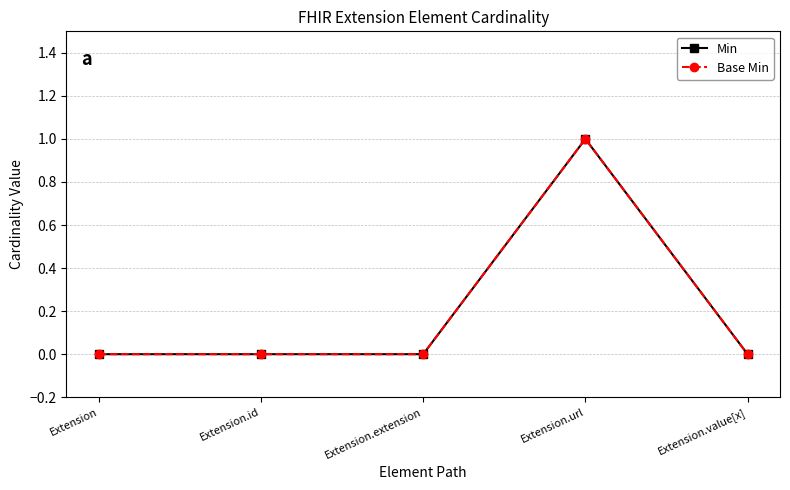

Rank the series at Extension.value[x] from highest to lowest value.

Min, Base Min